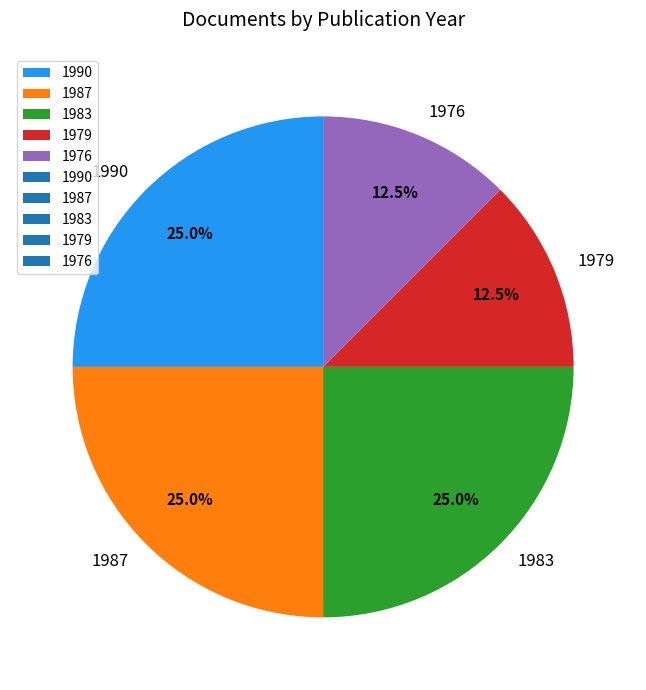

Is there any slice that represents more than half of the pie?

No